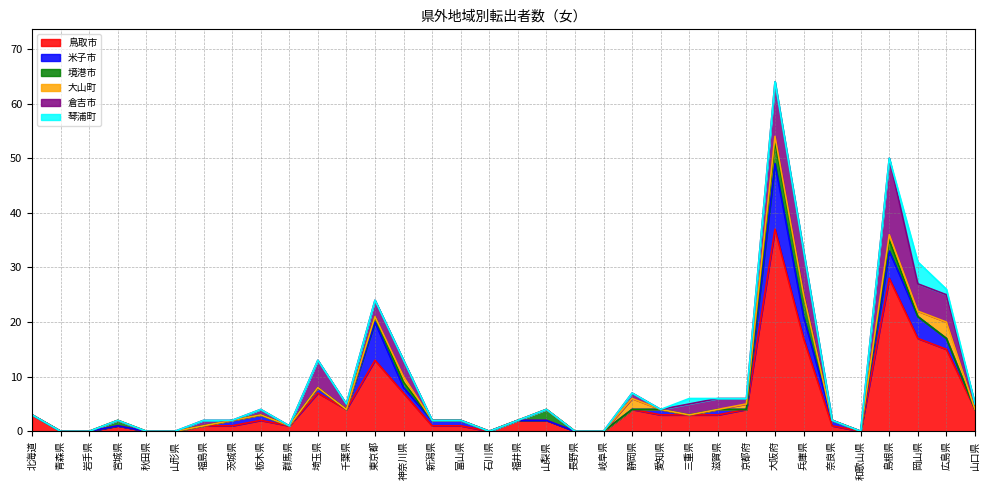

Between 長野県 and 山形県, which is larger?

長野県